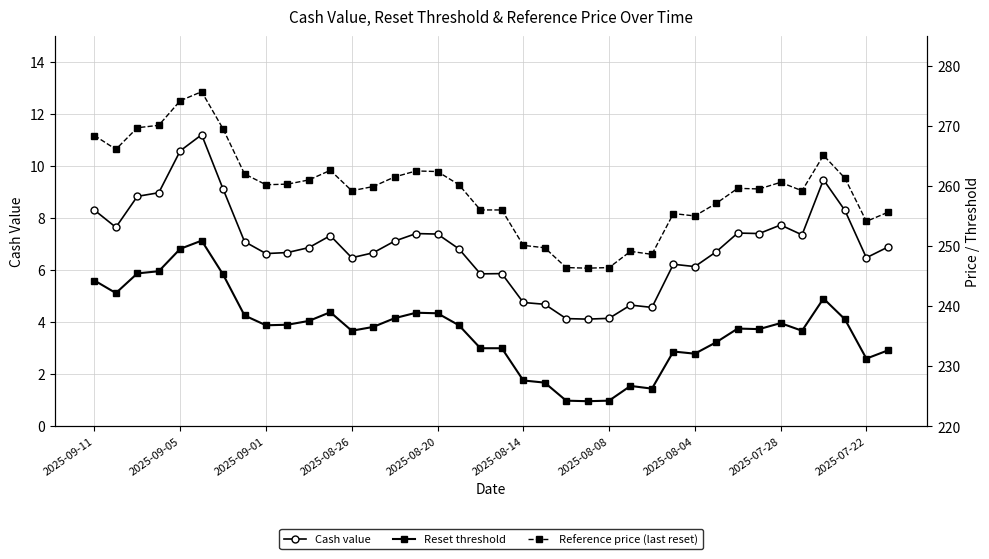

What is the value of the Cash value point at the 14th from the left?

6.7